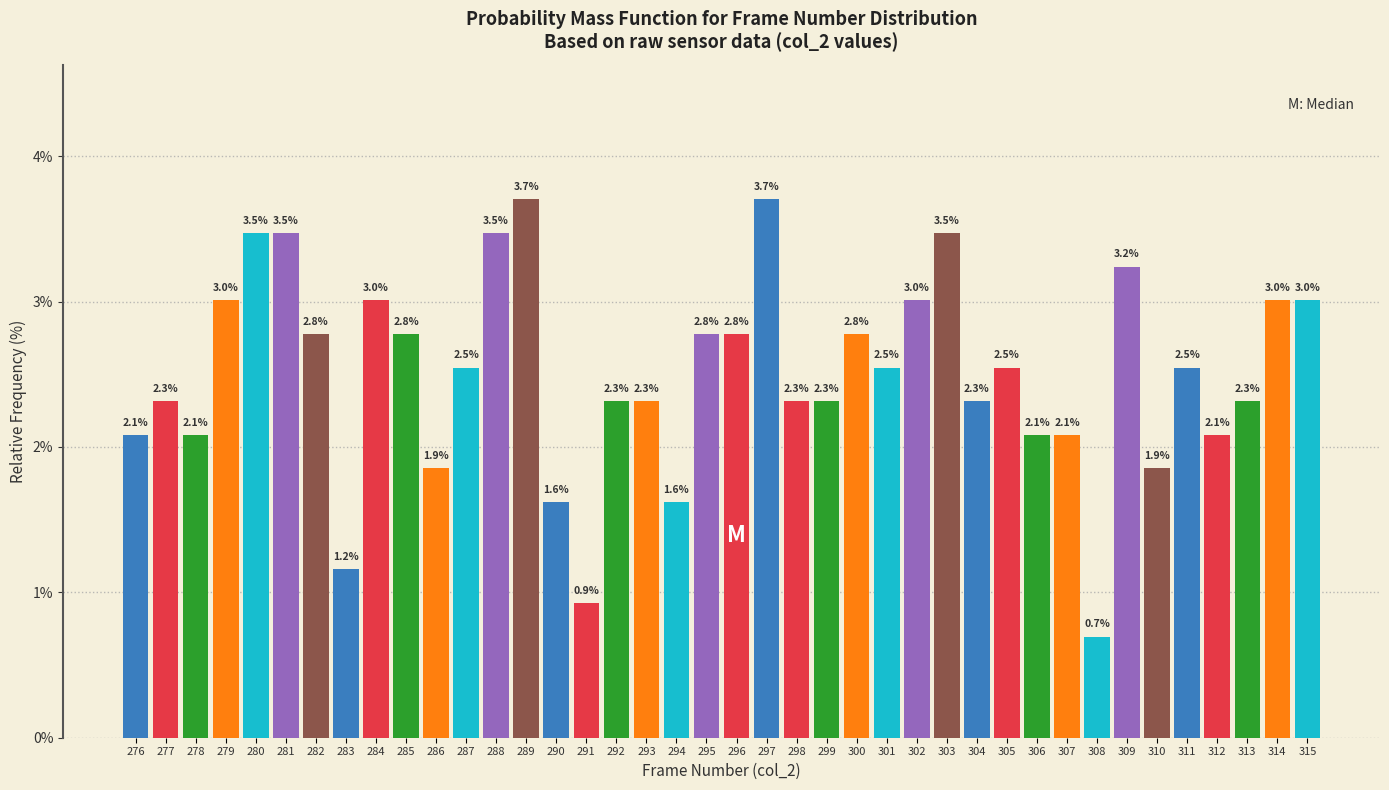

Reading left to right, transcribe all the data shown in this chart.

2.1	2.3	2.1	3.0	3.5	3.5	2.8	1.2	3.0	2.8	1.9	2.5	3.5	3.7	1.6	0.9	2.3	2.3	1.6	2.8	2.8	3.7	2.3	2.3	2.8	2.5	3.0	3.5	2.3	2.5	2.1	2.1	0.7	3.2	1.9	2.5	2.1	2.3	3.0	3.0